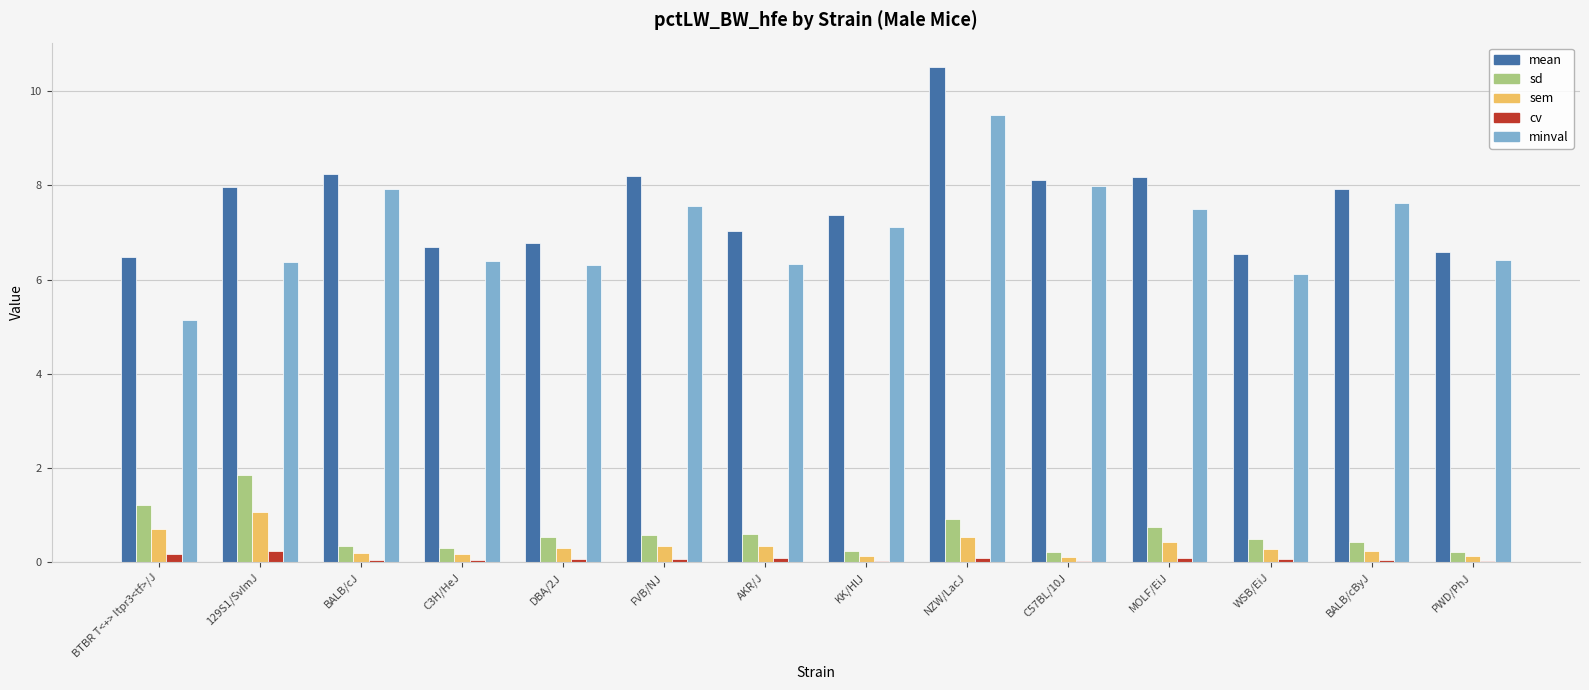

What is the maximum value shown in the chart?

10.5